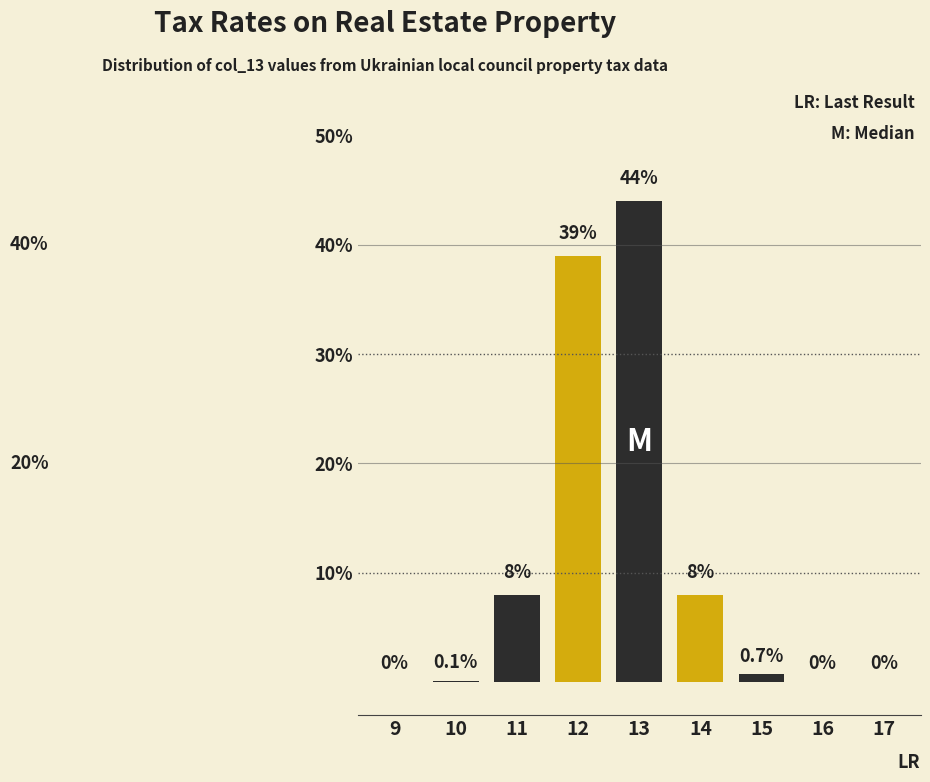

Reading left to right, list all the values displayed in this chart.

9=0.0	10=0.1	11=8.0	12=39.0	13=44.0	14=8.0	15=0.7	16=0.0	17=0.0